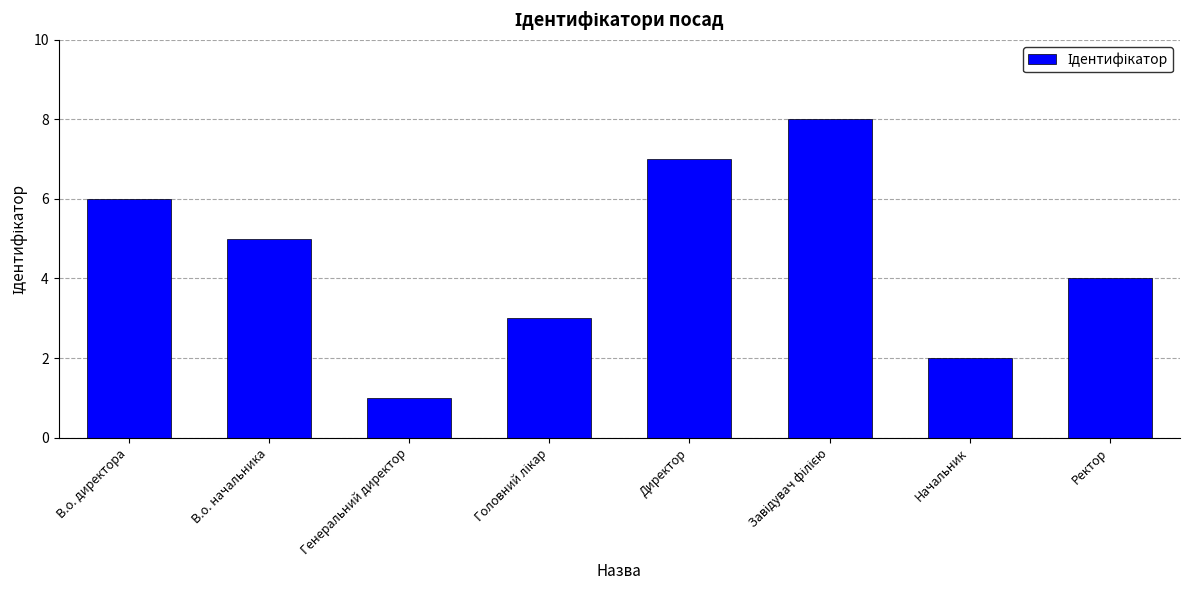

The value at Директор is 5. True or false?

False